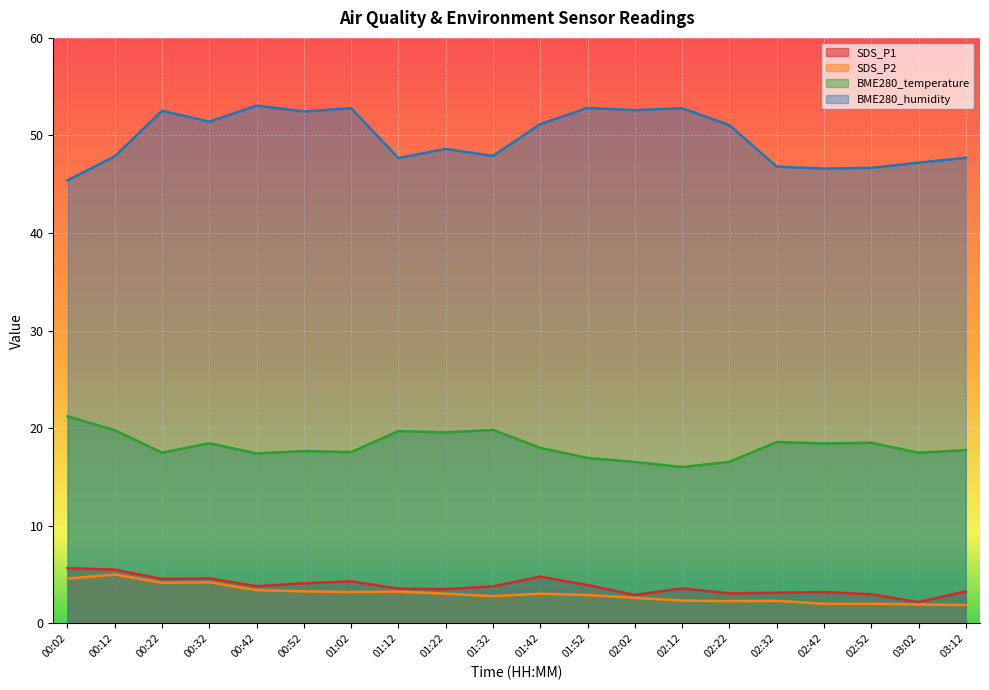

The value of SDS_P2 at 03:02 is 1.9. True or false?

True